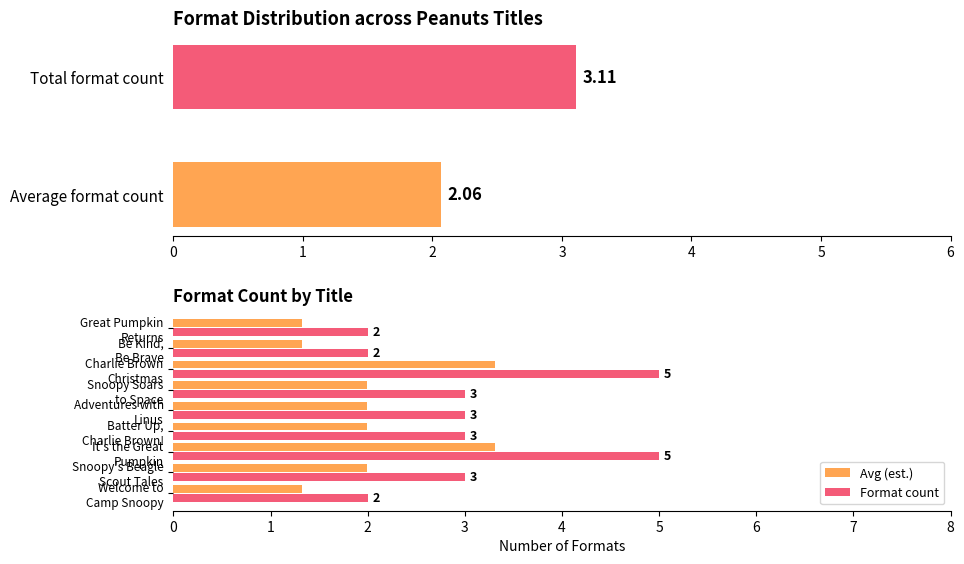

Is it true that Avg (est.) equals 3.1 at Snoopy's Beagle Scout Tales?

False